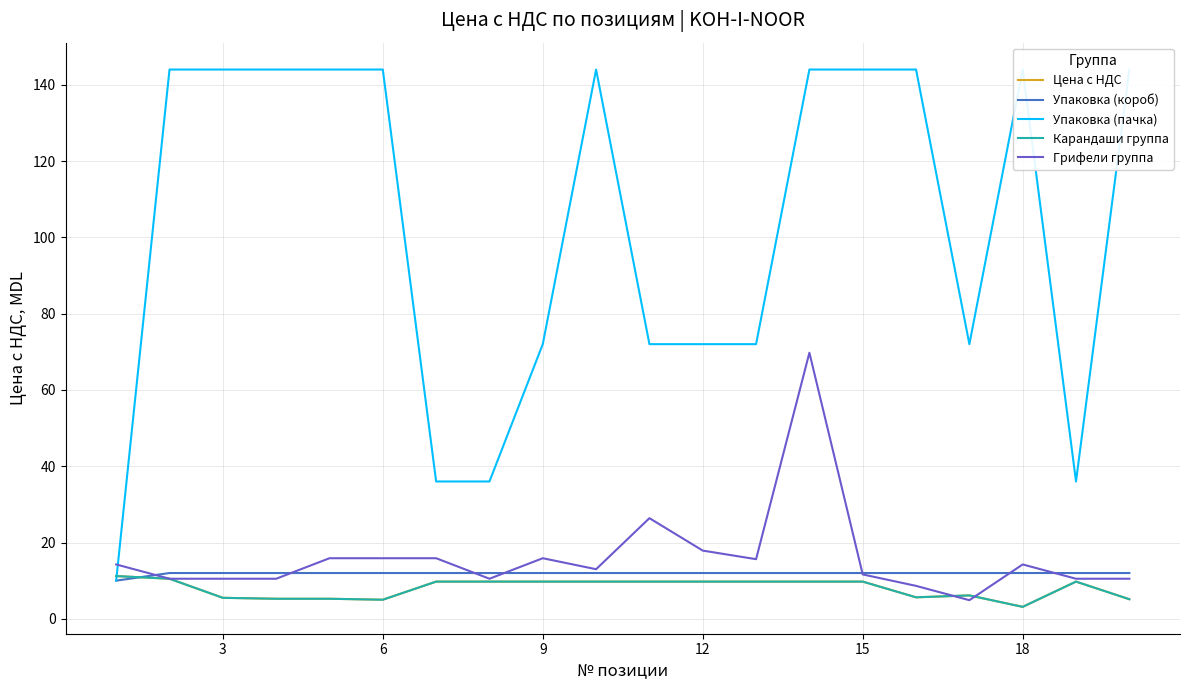

True or false: Карандаши группа has a value of 9.8 at 12.

True